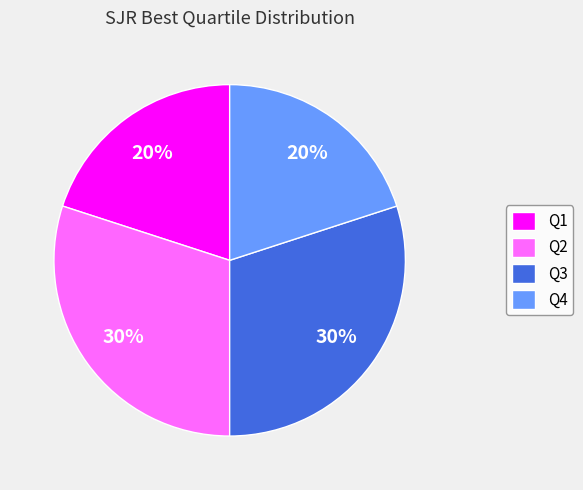

Between Q2 and Q4, which is larger?

Q2